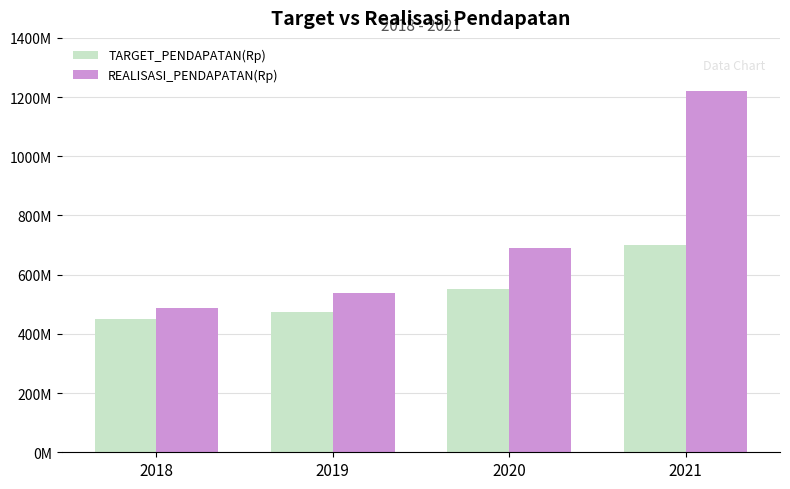

What is the value of the TARGET_PENDAPATAN(Rp) bar at the 4th from the left?

700000000